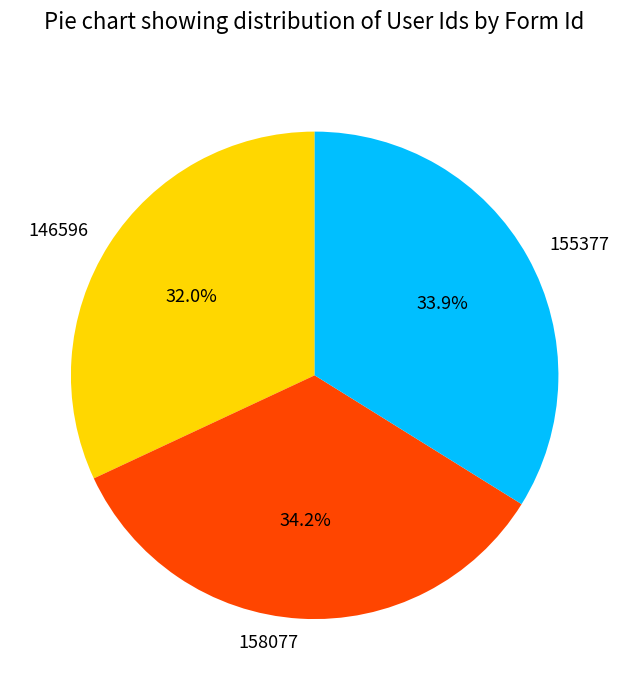

How many slices are in this pie chart?

3